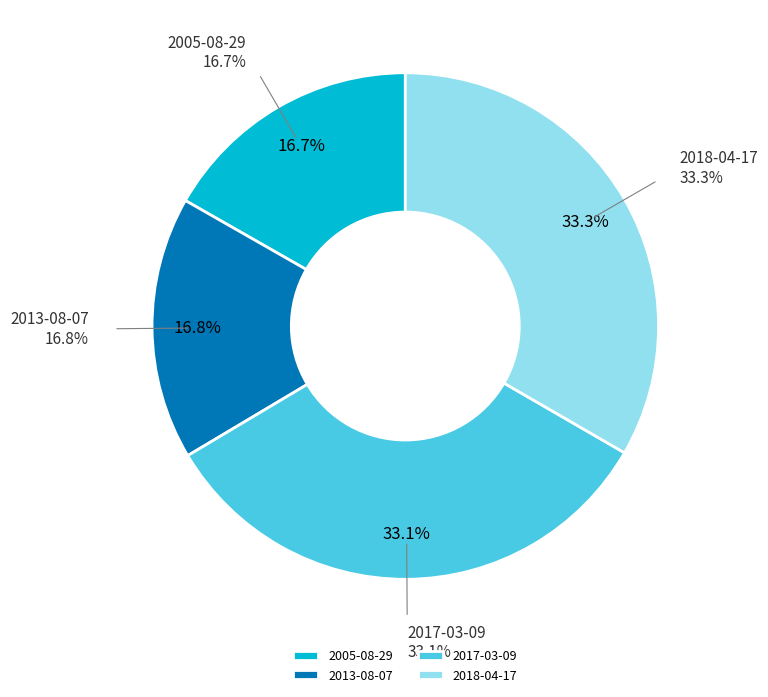

Is 2005-08-29 the majority of the pie?

No